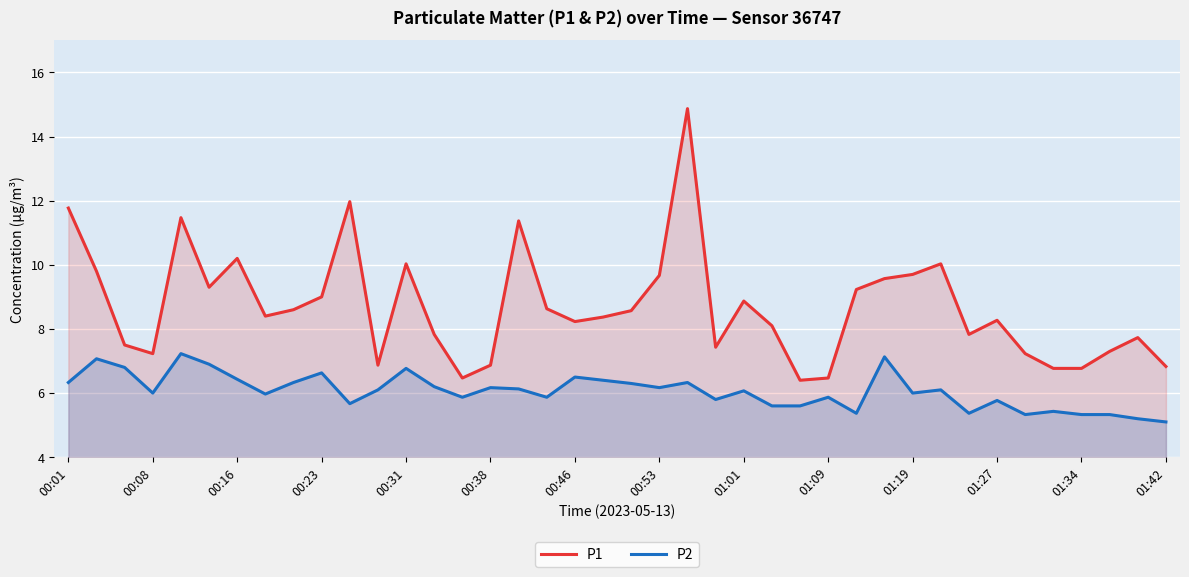

Reading left to right, transcribe all the data shown in this chart.

P1: 11.8	9.8	7.5	7.2	11.5	9.3	10.2	8.4	8.6	9.0	12.0	6.9	10.0	7.8	6.5	6.9	11.4	8.6	8.2	8.4	8.6	9.7	14.9	7.4	8.9	8.1	6.4	6.5	9.2	9.6	9.7	10.0	7.8	8.3	7.2	6.8	6.8	7.3	7.7	6.8
P2: 6.3	7.1	6.8	6.0	7.2	6.9	6.4	6.0	6.3	6.6	5.7	6.1	6.8	6.2	5.9	6.2	6.1	5.9	6.5	6.4	6.3	6.2	6.3	5.8	6.1	5.6	5.6	5.9	5.4	7.1	6.0	6.1	5.4	5.8	5.3	5.4	5.3	5.3	5.2	5.1